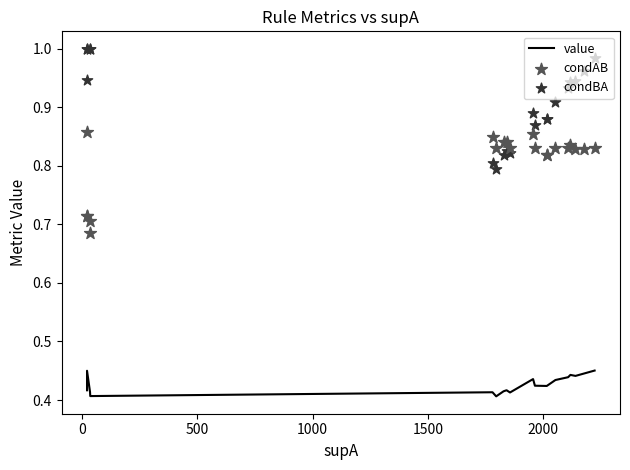

At how many categories does at least one series exceed 0?

20